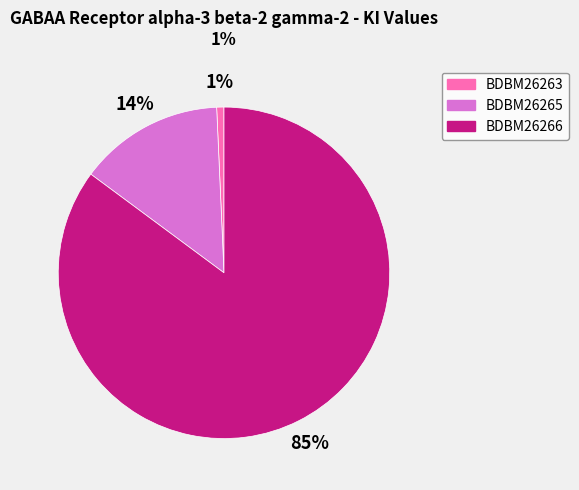

To the nearest percent, what percentage of the pie is BDBM26265?

14%